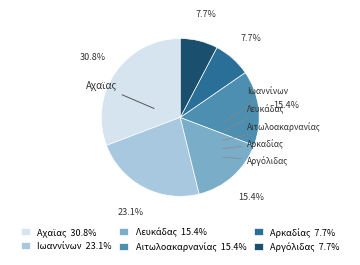

Is there any slice that represents more than half of the pie?

No